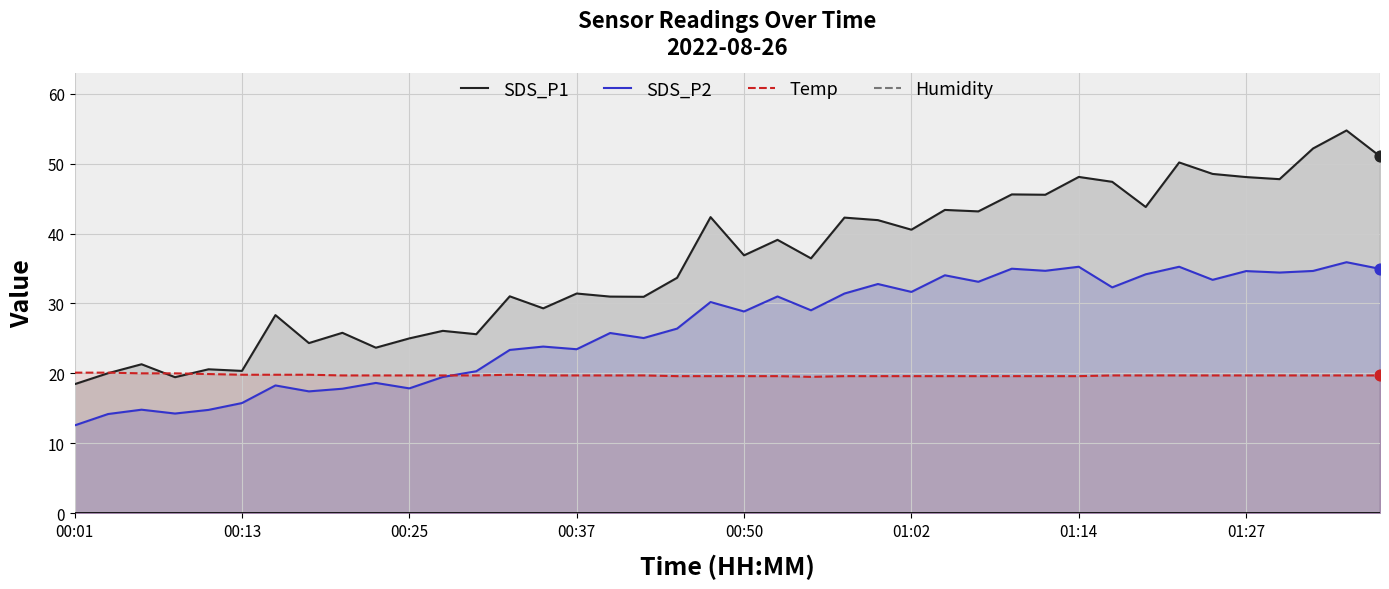

Which series contains the lowest Y value?

SDS_P2